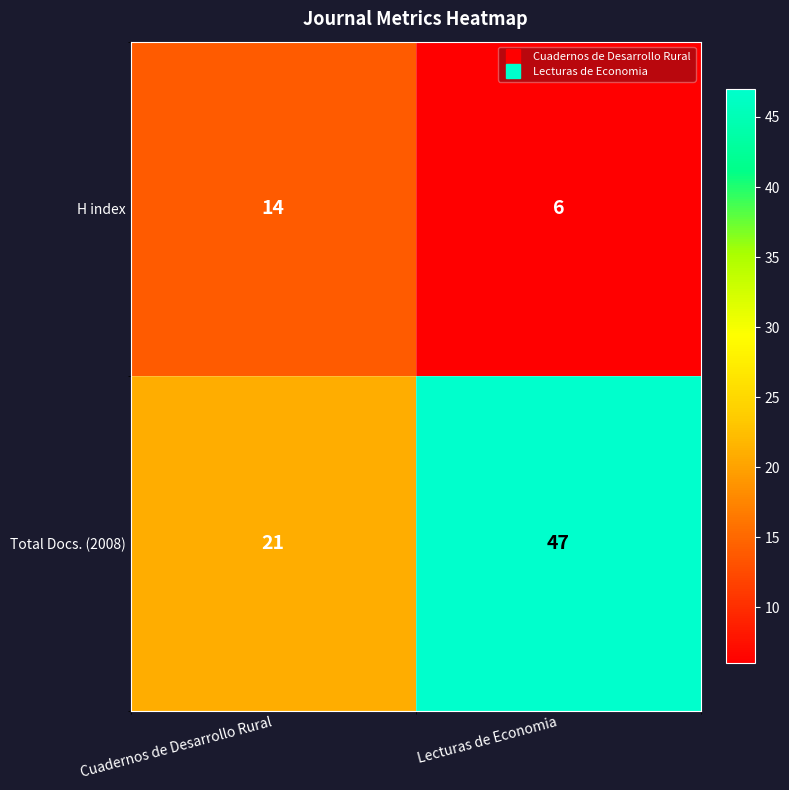

What is the approximate value of H index at Lecturas de Economia?

6